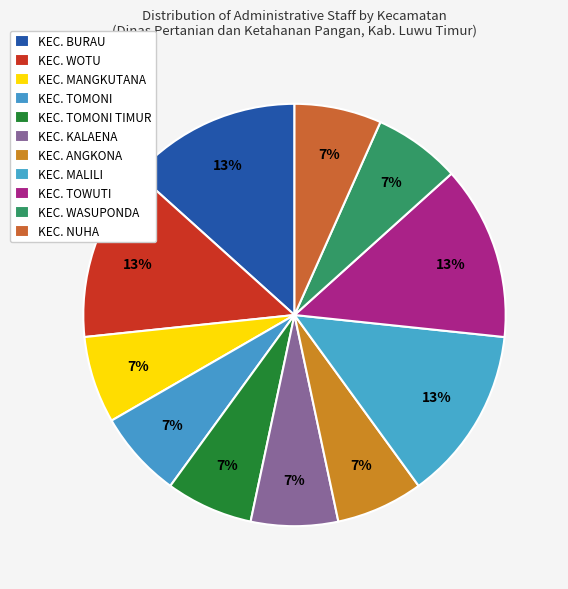

To the nearest percent, what percentage of the pie is KEC. TOMONI TIMUR?

7%